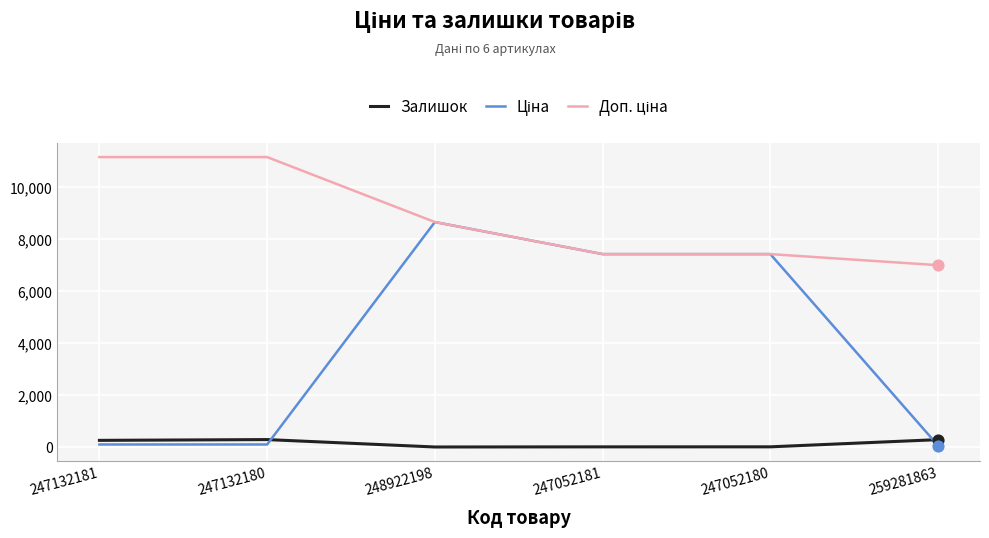

At which category is the sum across all series the highest?

248922198